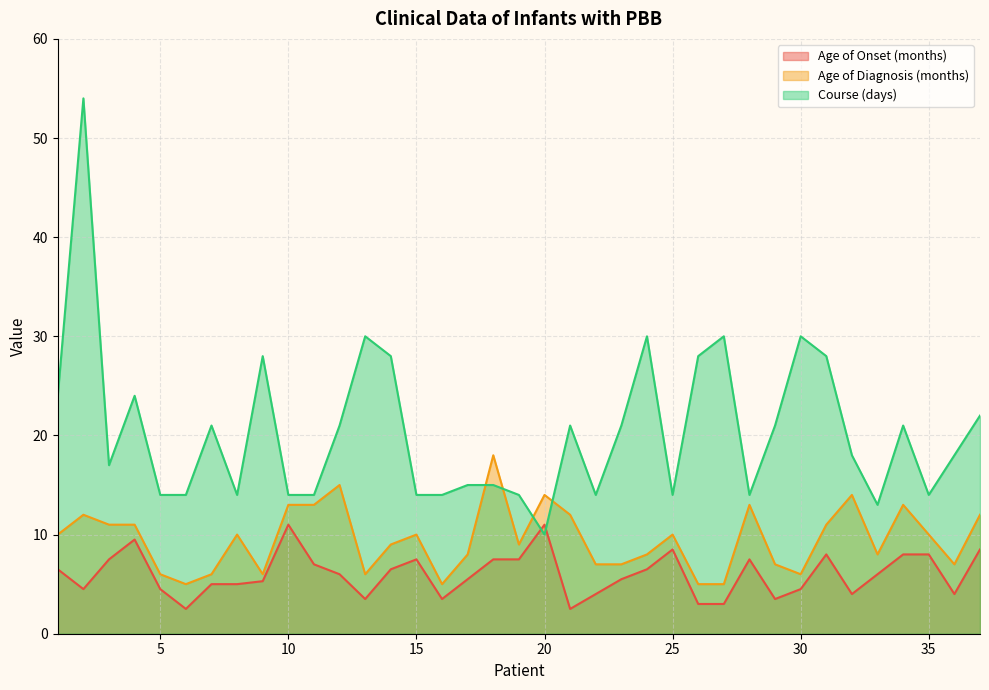

True or false: Course (days) has more than 0 points higher than both neighbors.

True